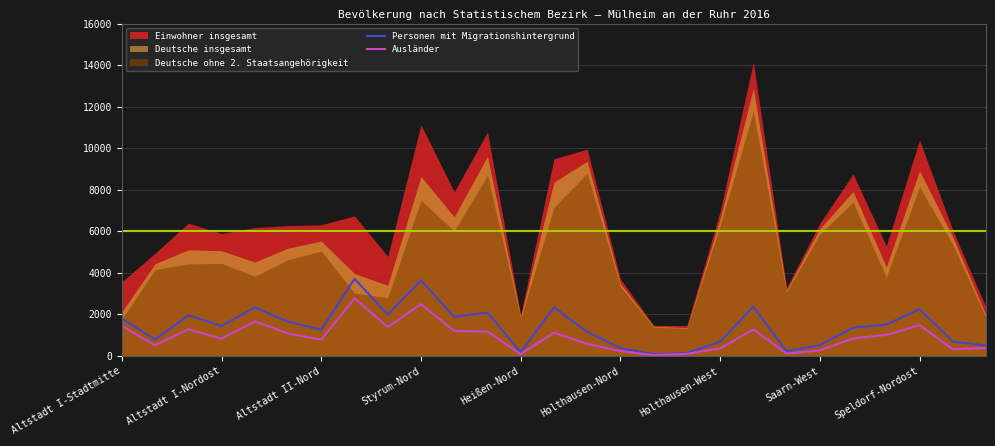

What is the label of the 27th point from the right?

Altstadt I-Stadtmitte